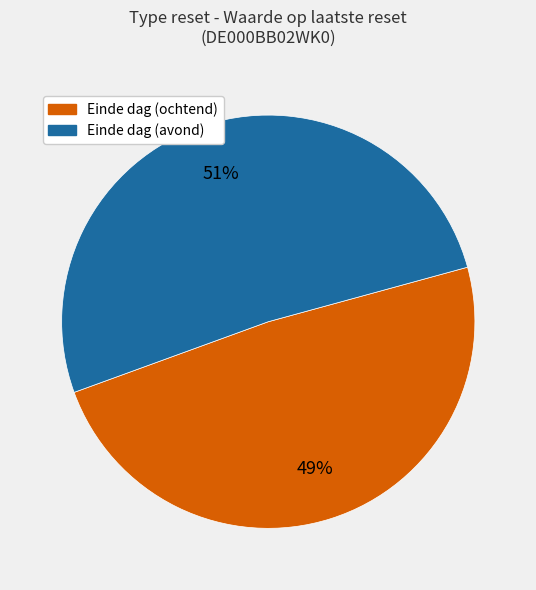

To the nearest percent, what is the average slice percentage?

50%